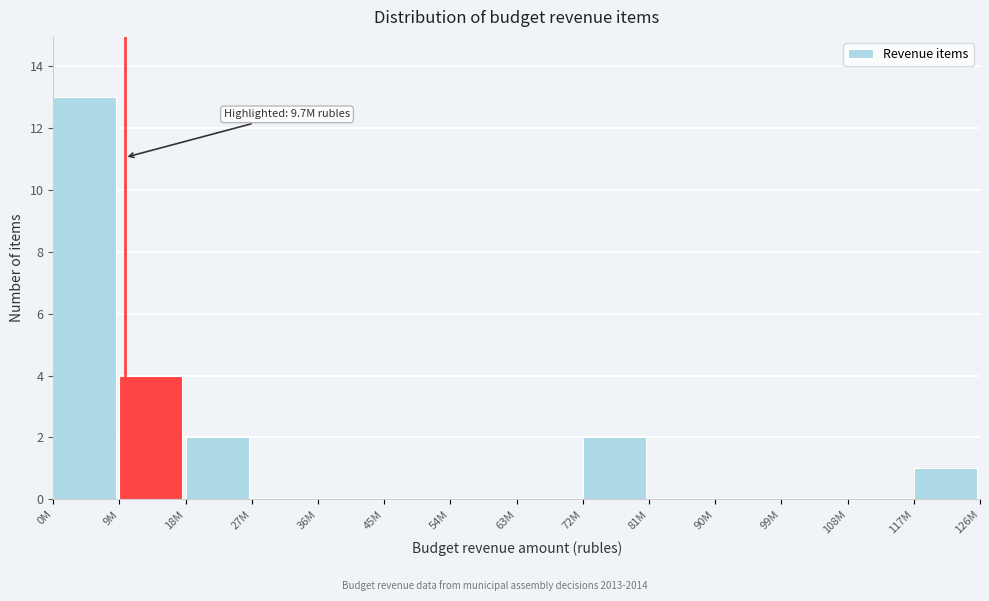

Reading left to right, what are all the values shown in this chart?

0M=13	9M=4	18M=2	27M=0	36M=0	45M=0	54M=0	63M=0	72M=2	81M=0	90M=0	99M=0	108M=0	117M=1